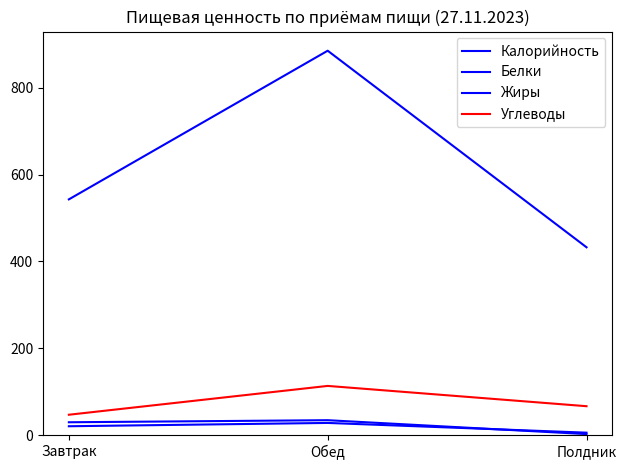

Which has a higher value, Завтрак or Полдник?

Завтрак